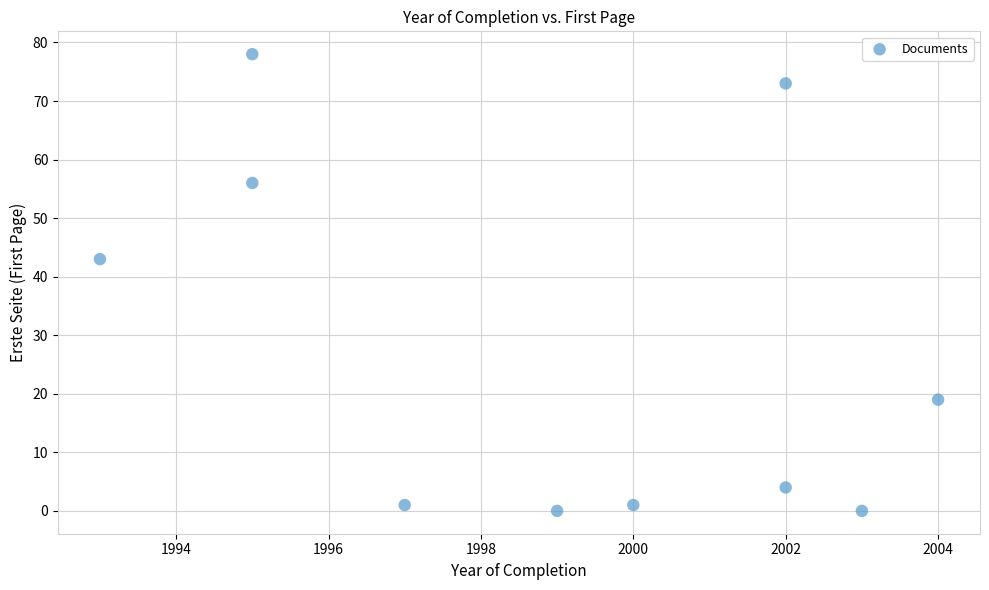

What is the range of Y values (max minus min)?

78